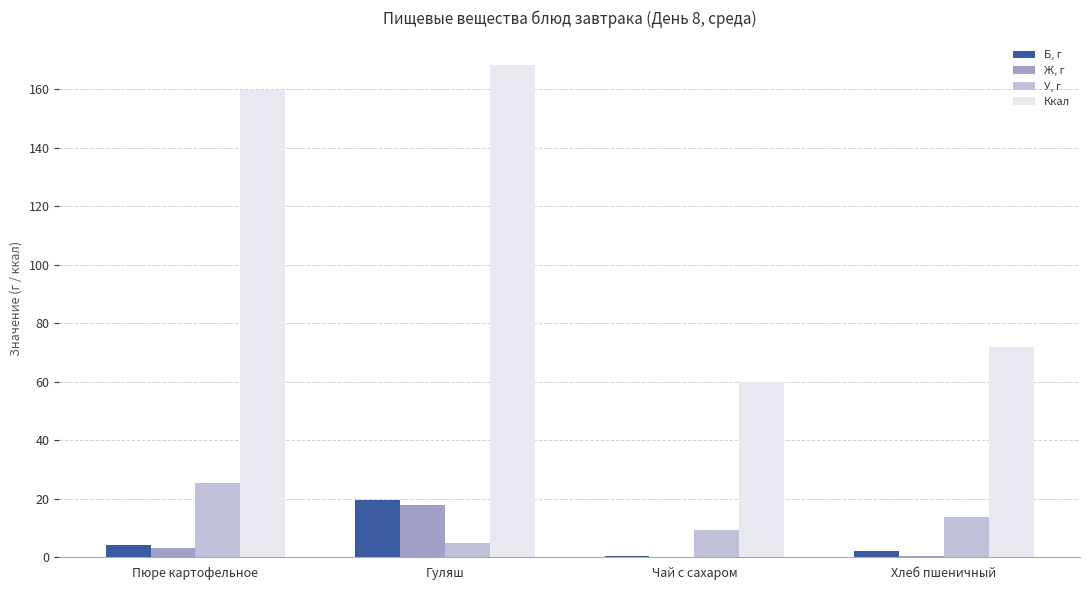

Is the value of У, г at Пюре картофельное greater than the value of Ккал at Хлеб пшеничный?

No